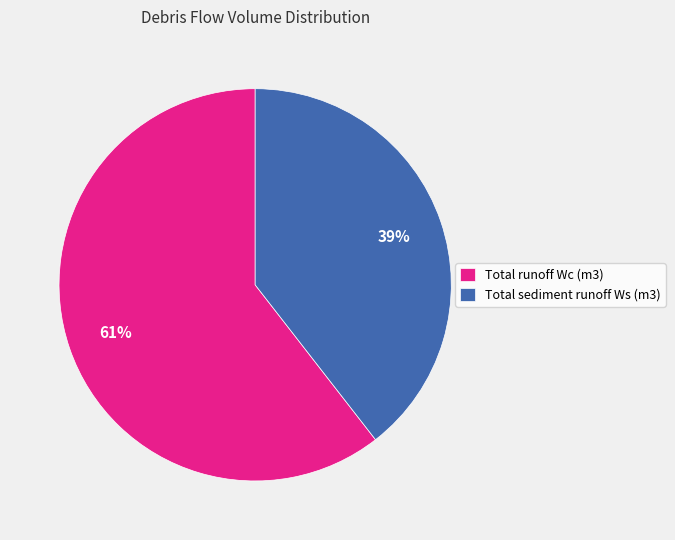

Count the number of slices in the pie.

2